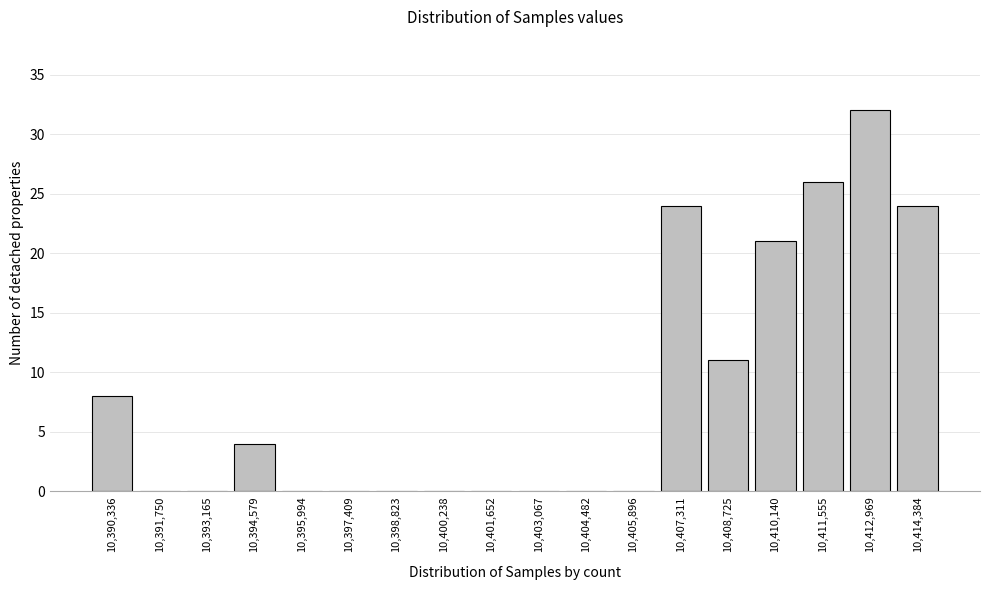

Reading left to right, extract all data points from this chart.

10,390,336=8	10,391,750=0	10,393,165=0	10,394,579=4	10,395,994=0	10,397,409=0	10,398,823=0	10,400,238=0	10,401,652=0	10,403,067=0	10,404,482=0	10,405,896=0	10,407,311=24	10,408,725=11	10,410,140=21	10,411,555=26	10,412,969=32	10,414,384=24